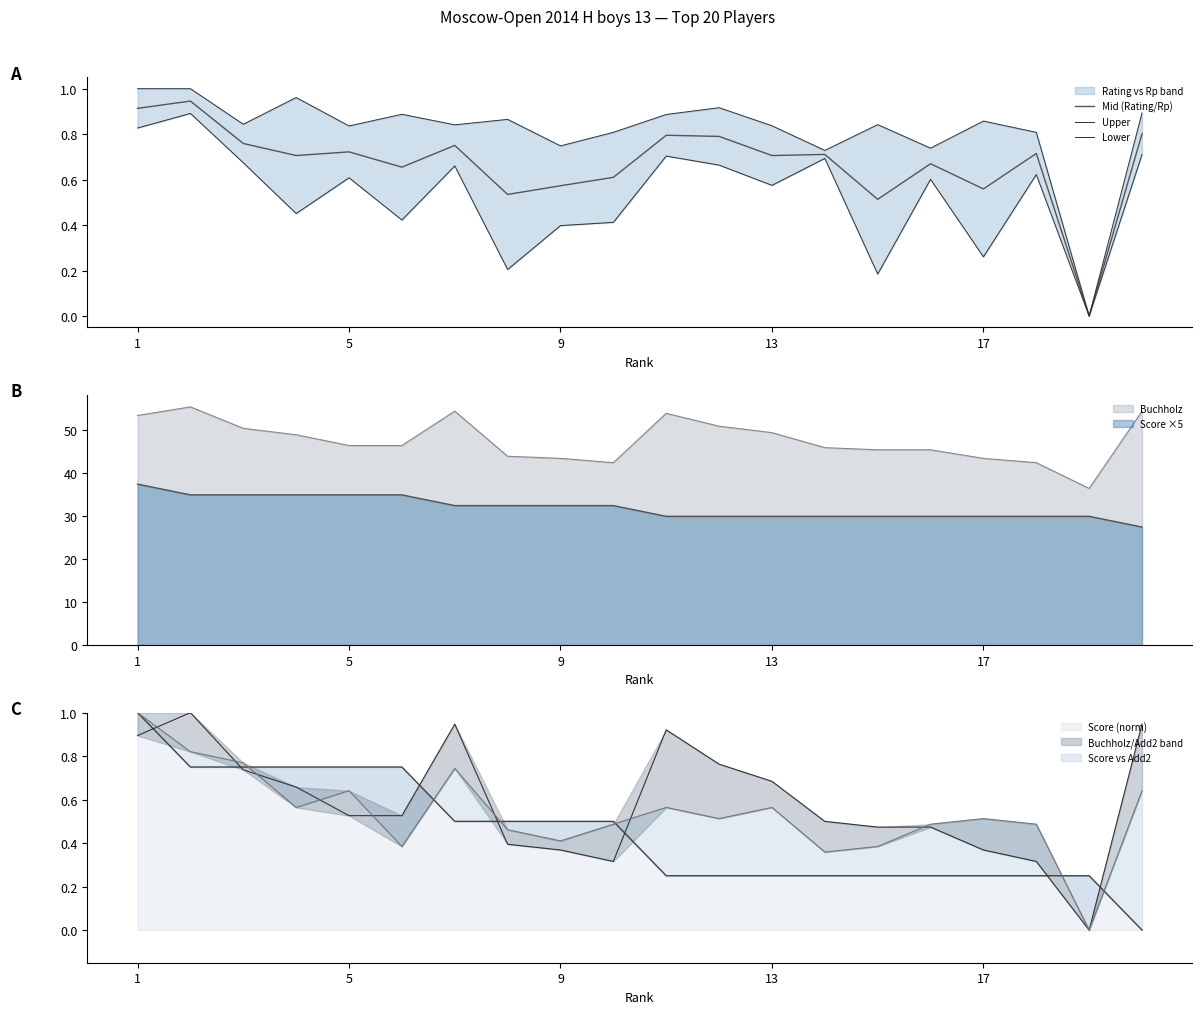

Which series has the largest range (max minus min)?

Upper